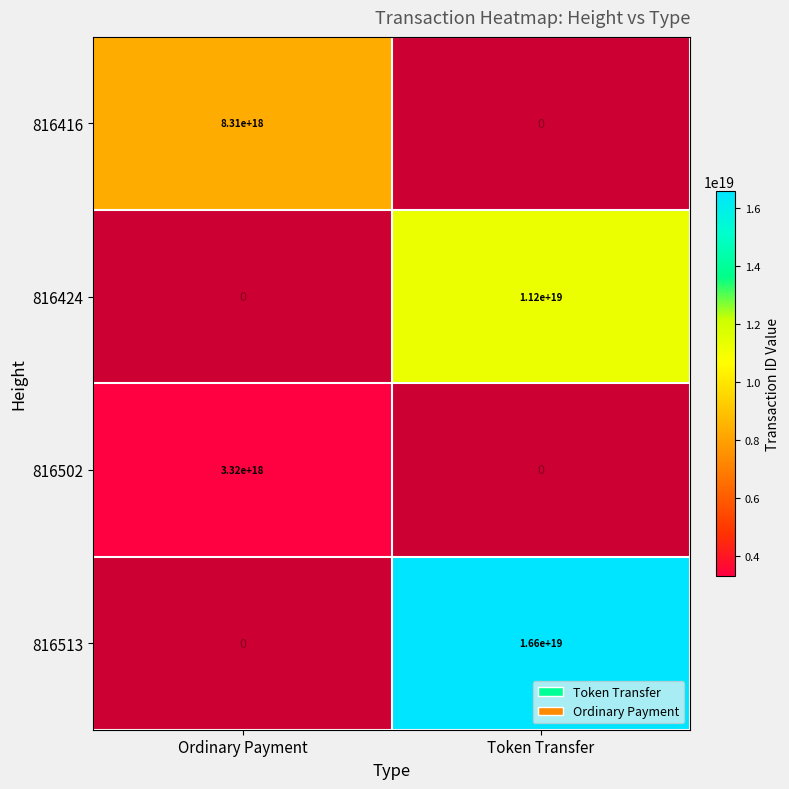

At which label is 816424 closest to 5600000000000000000?

Ordinary Payment